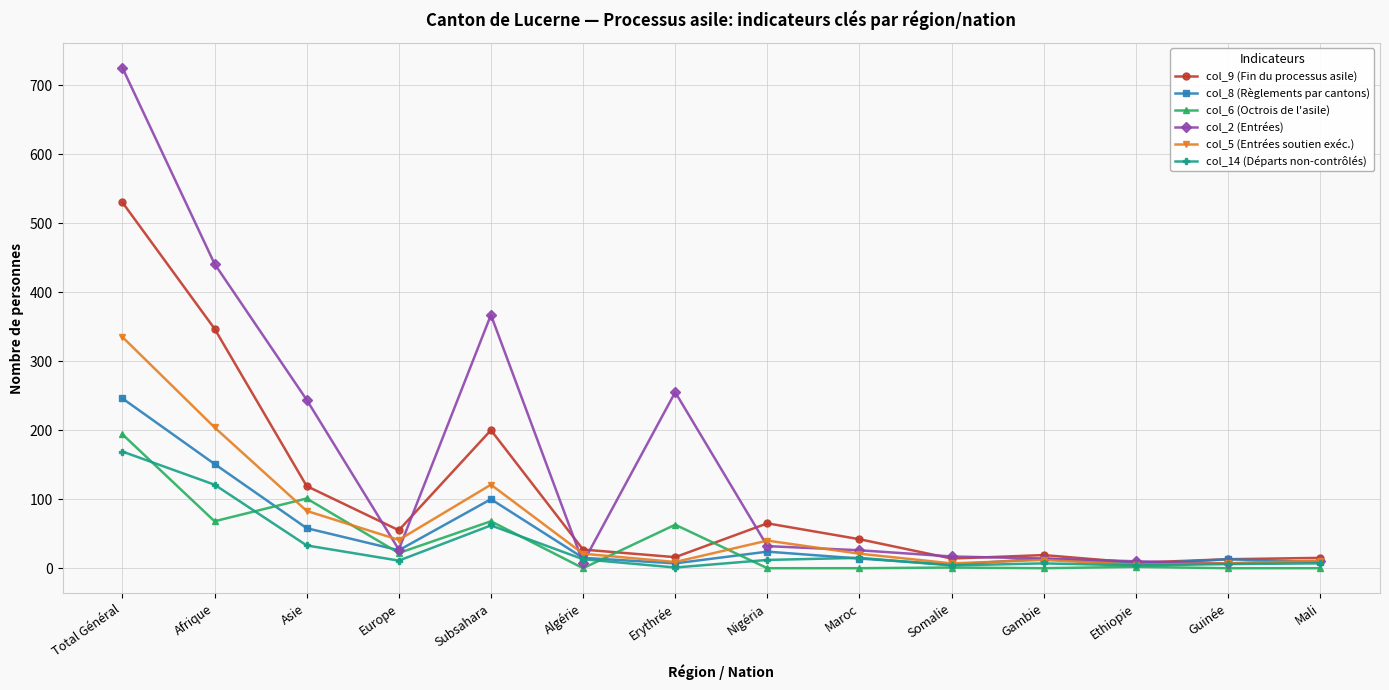

The col_6 (Octrois de l'asile) series shows 0 at Nigéria. True or false?

True